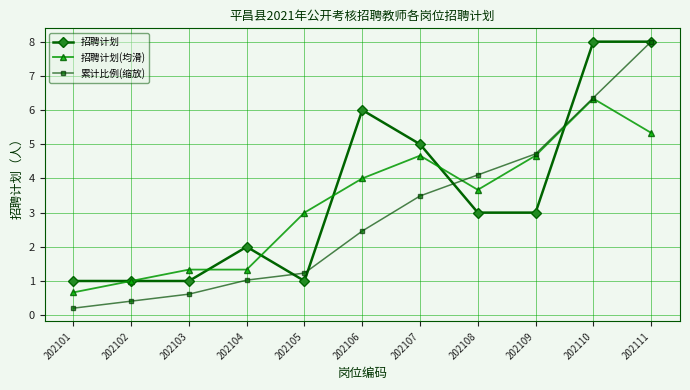

True or false: 招聘计划 has a value of 0.6 at 202102.

False